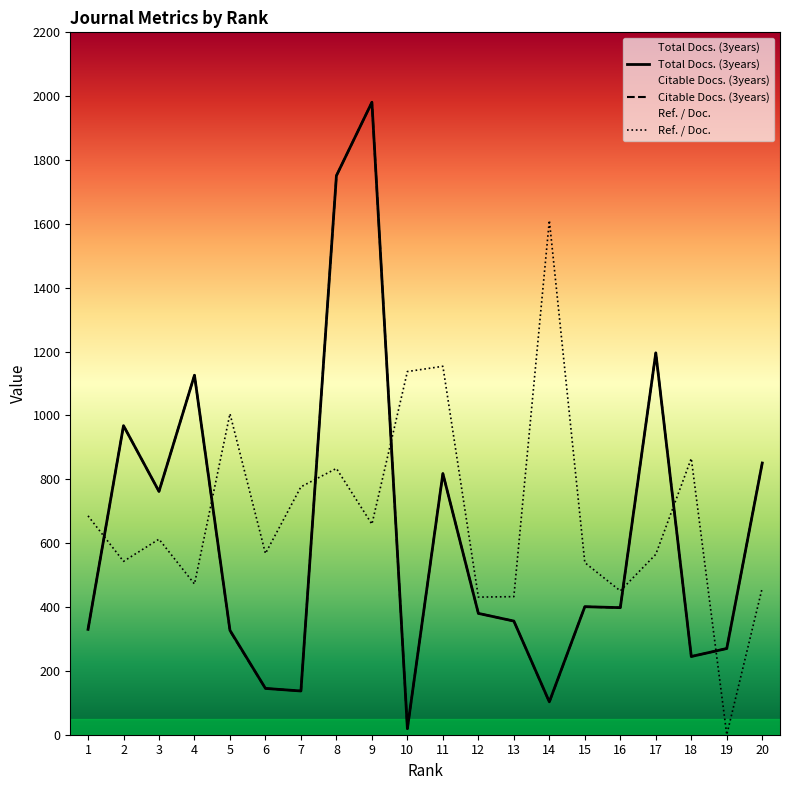

How many values in the Citable Docs. (3years) series exceed 398?

9